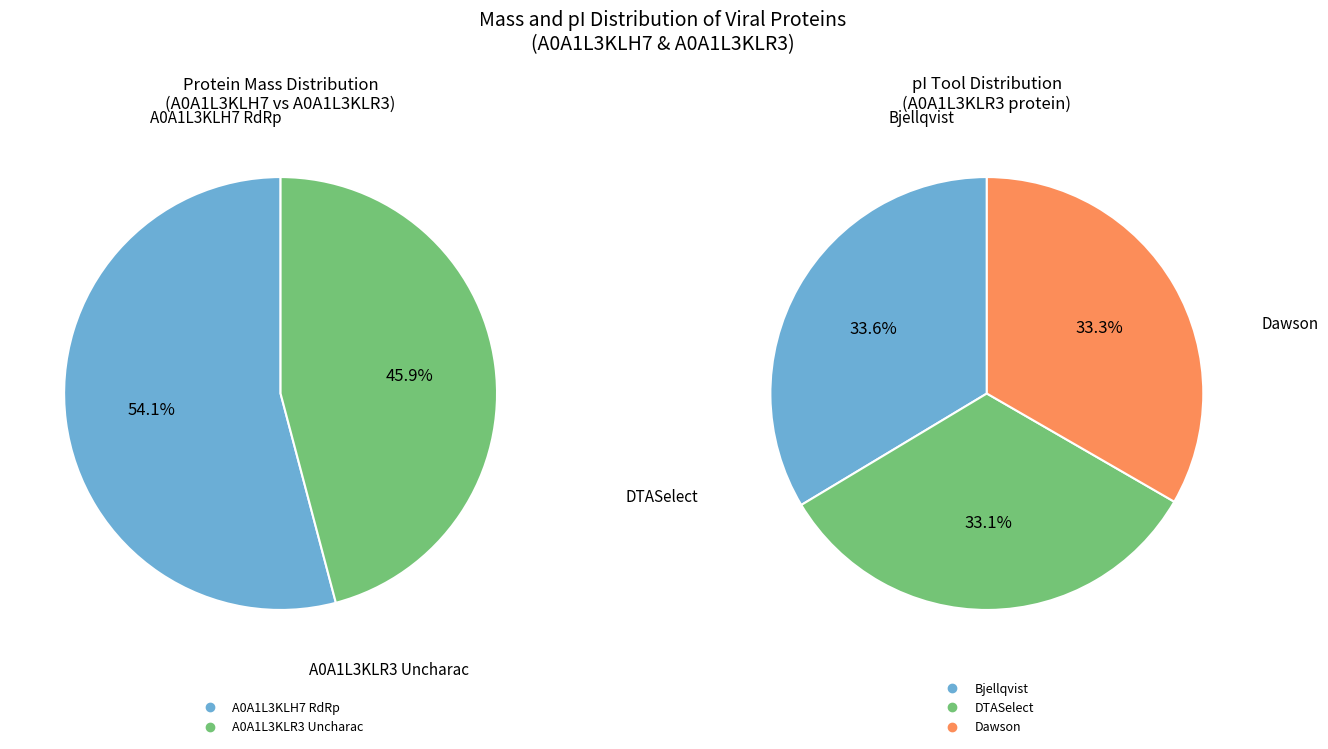

Does tr|A0A1L3KLH7|A0A1L3KLH7_9VIRU account for over 50% of the chart?

Yes